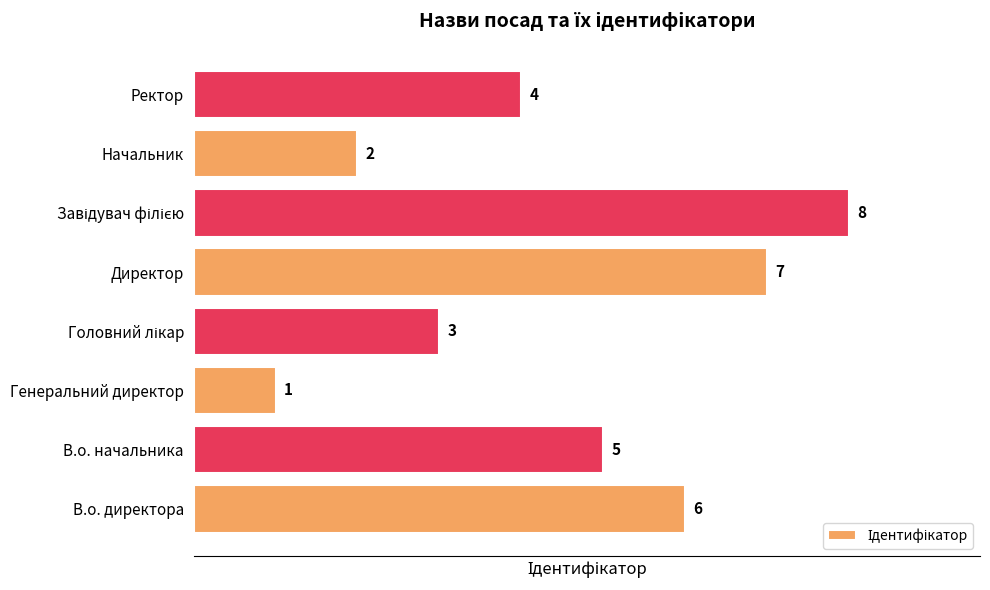

What is the minimum value shown in the chart?

1